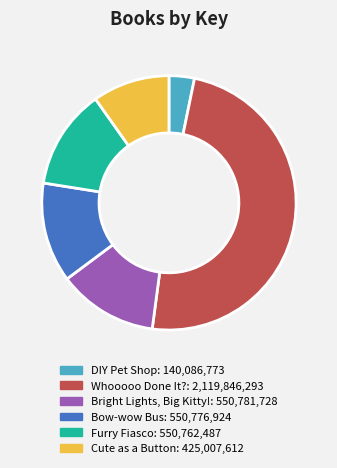

Is it true that Bow-wow Bus is 24% of the pie?

False